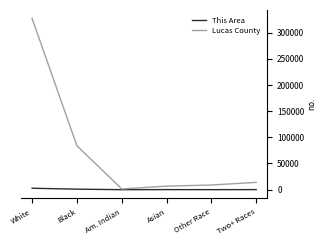

What is the average value of the Lucas County series?

73617